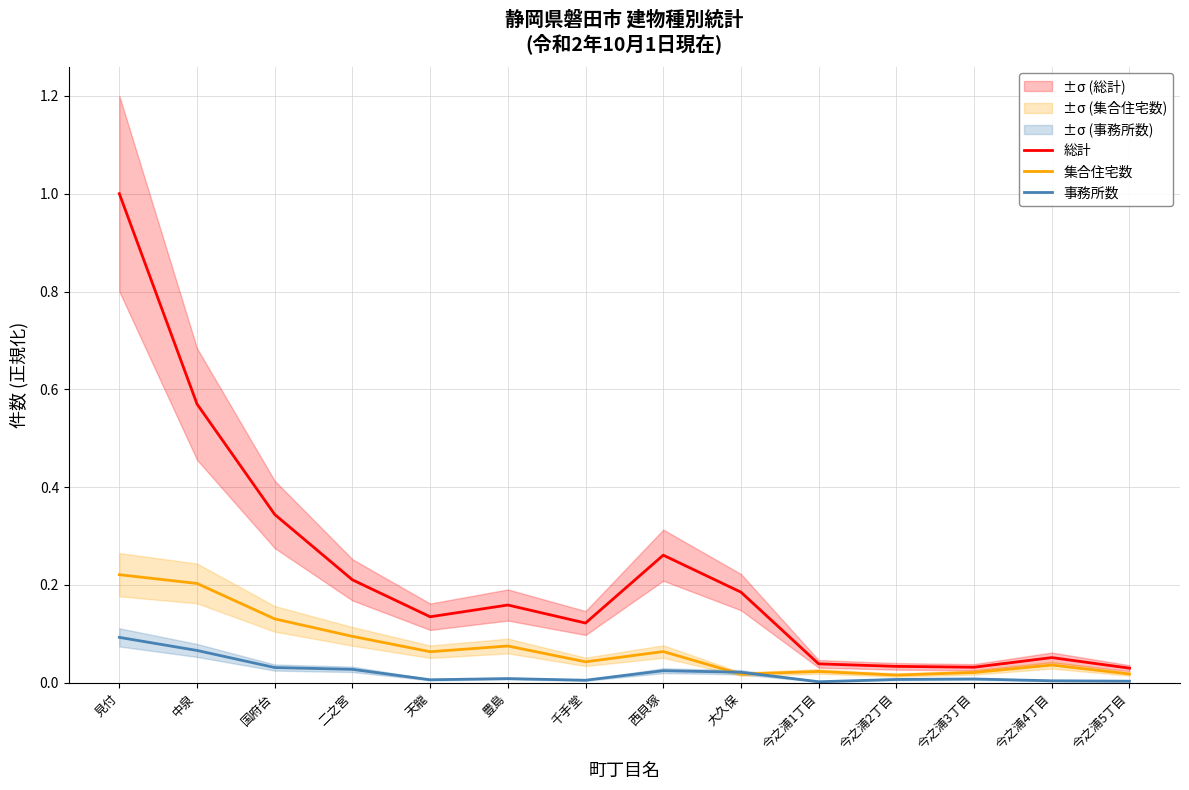

Which series has the widest spread of values?

総計